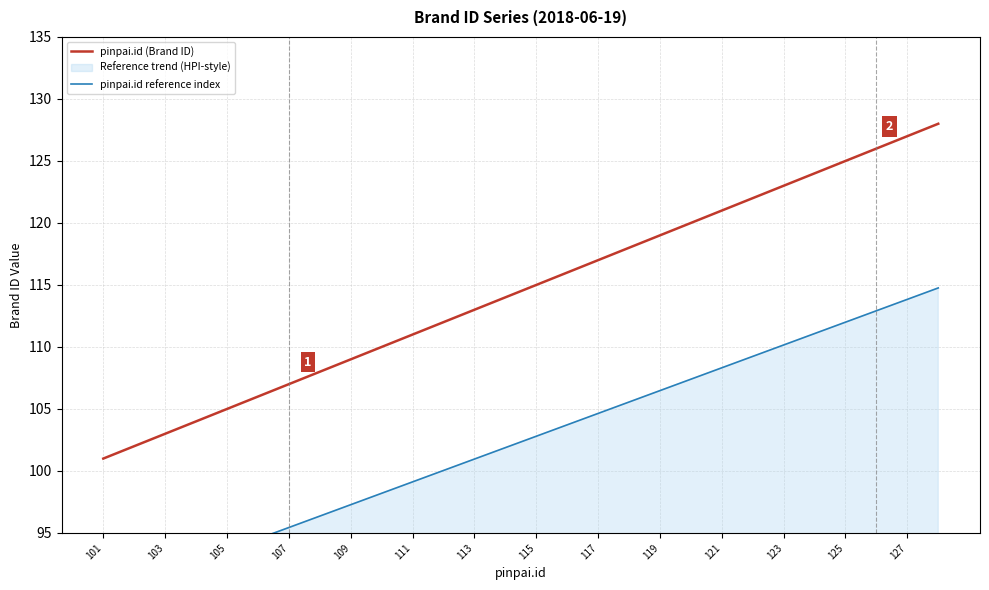

The pinpai.id (Brand ID) series shows 193 at 109. True or false?

False